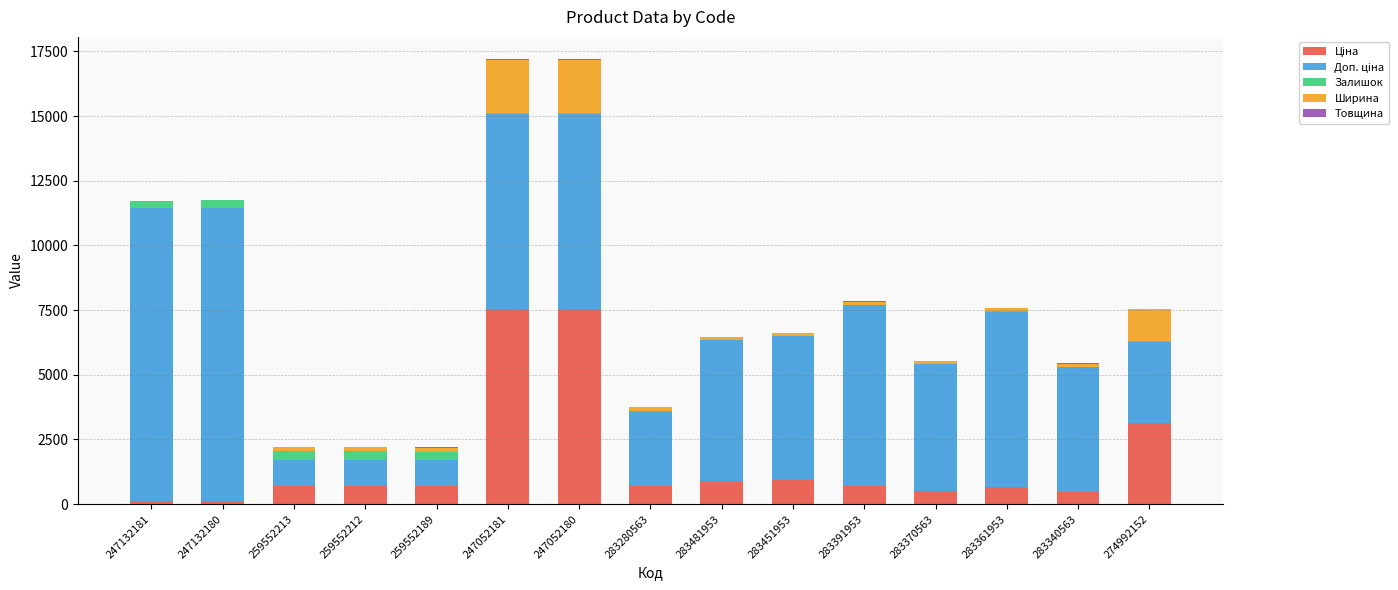

Does the chart contain stacked bars?

Yes